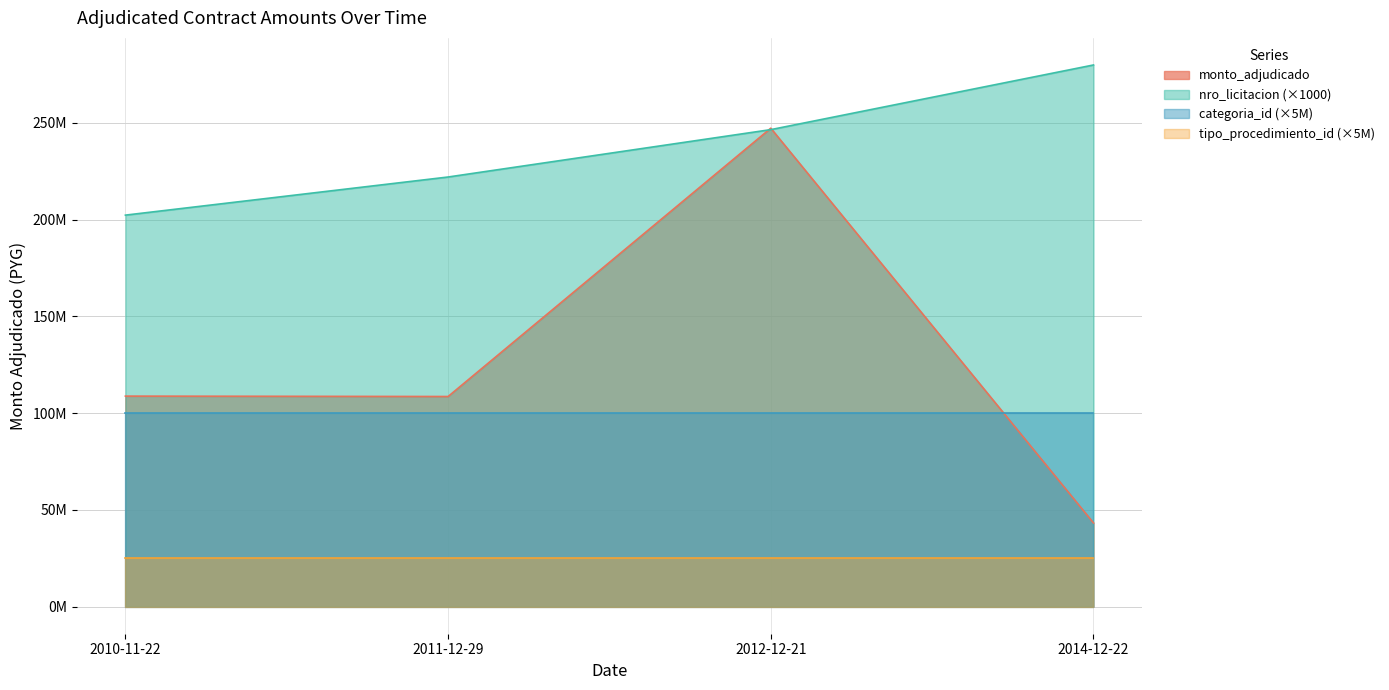

Which category has the lowest value across all series?

2014-12-22